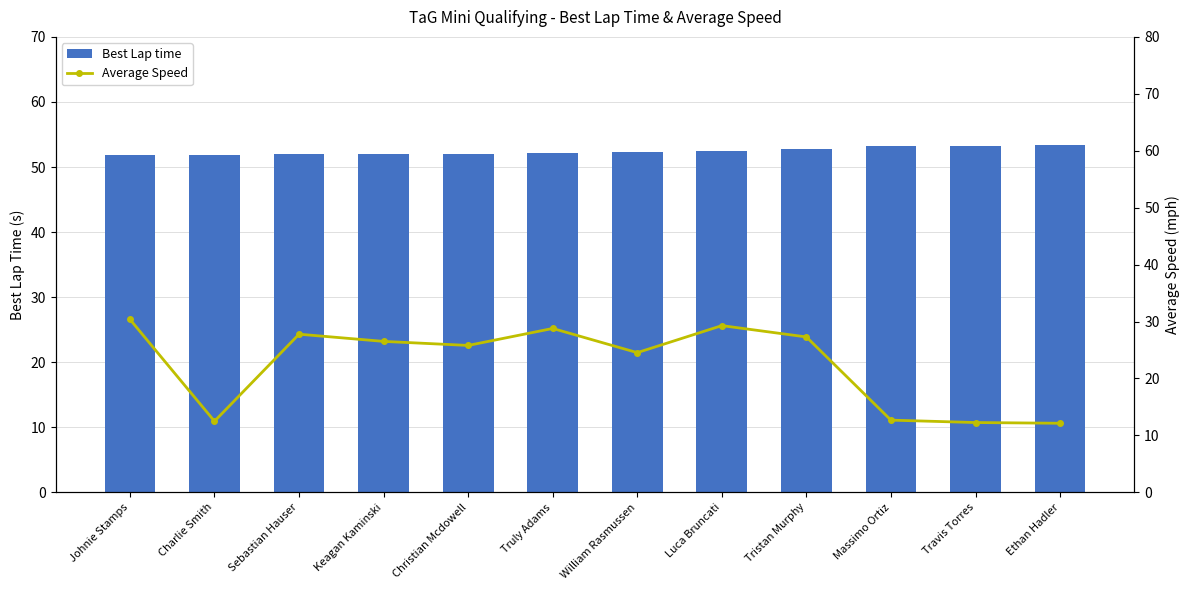

Rank the series by their maximum value, from lowest to highest.

Average Speed, Best Lap time